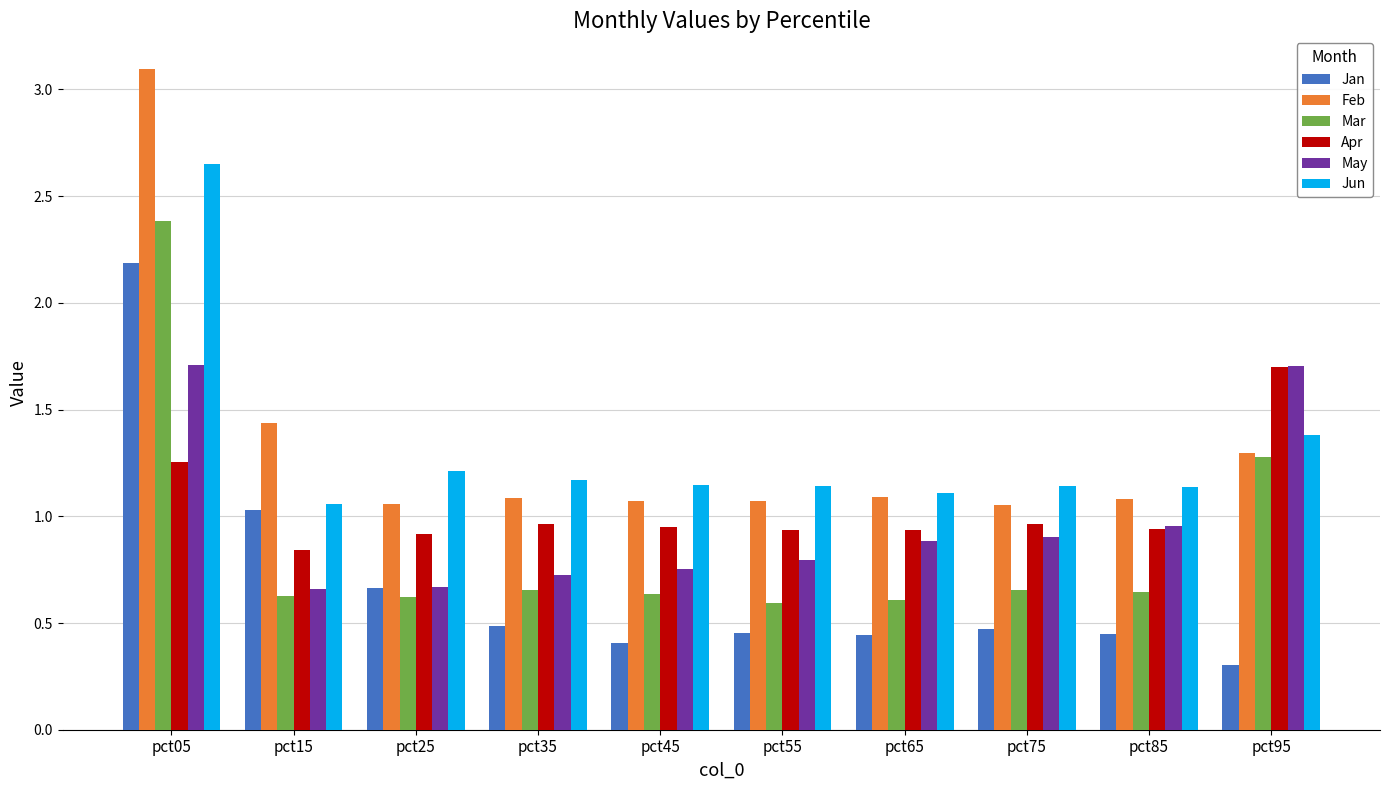

What is the difference between the highest and lowest values at pct05?

1.8